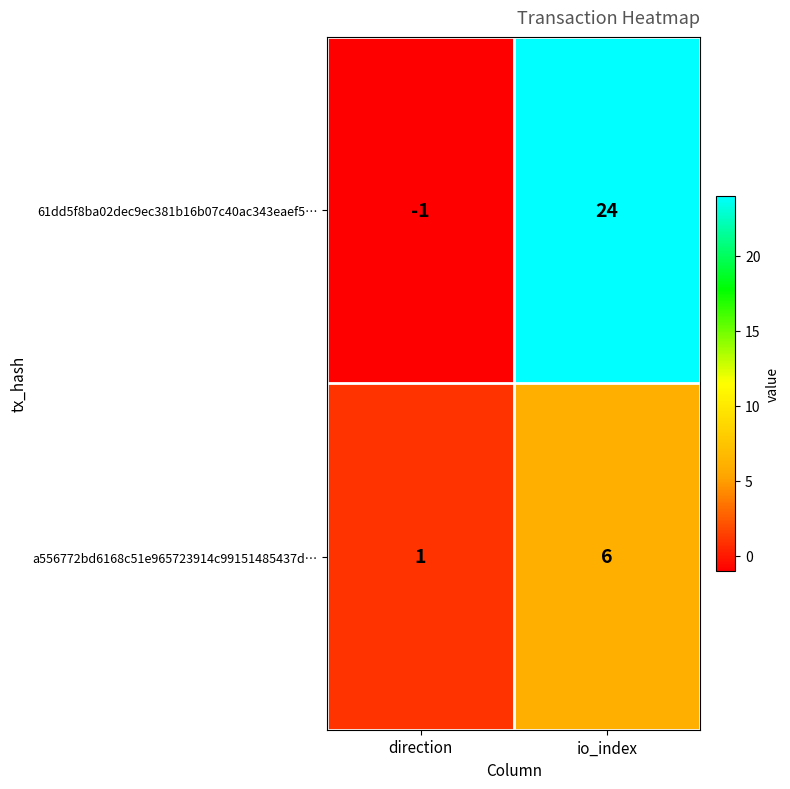

How many values in 61dd5f8ba02dec9ec381b16b07c40ac343eaef5… are below zero?

1